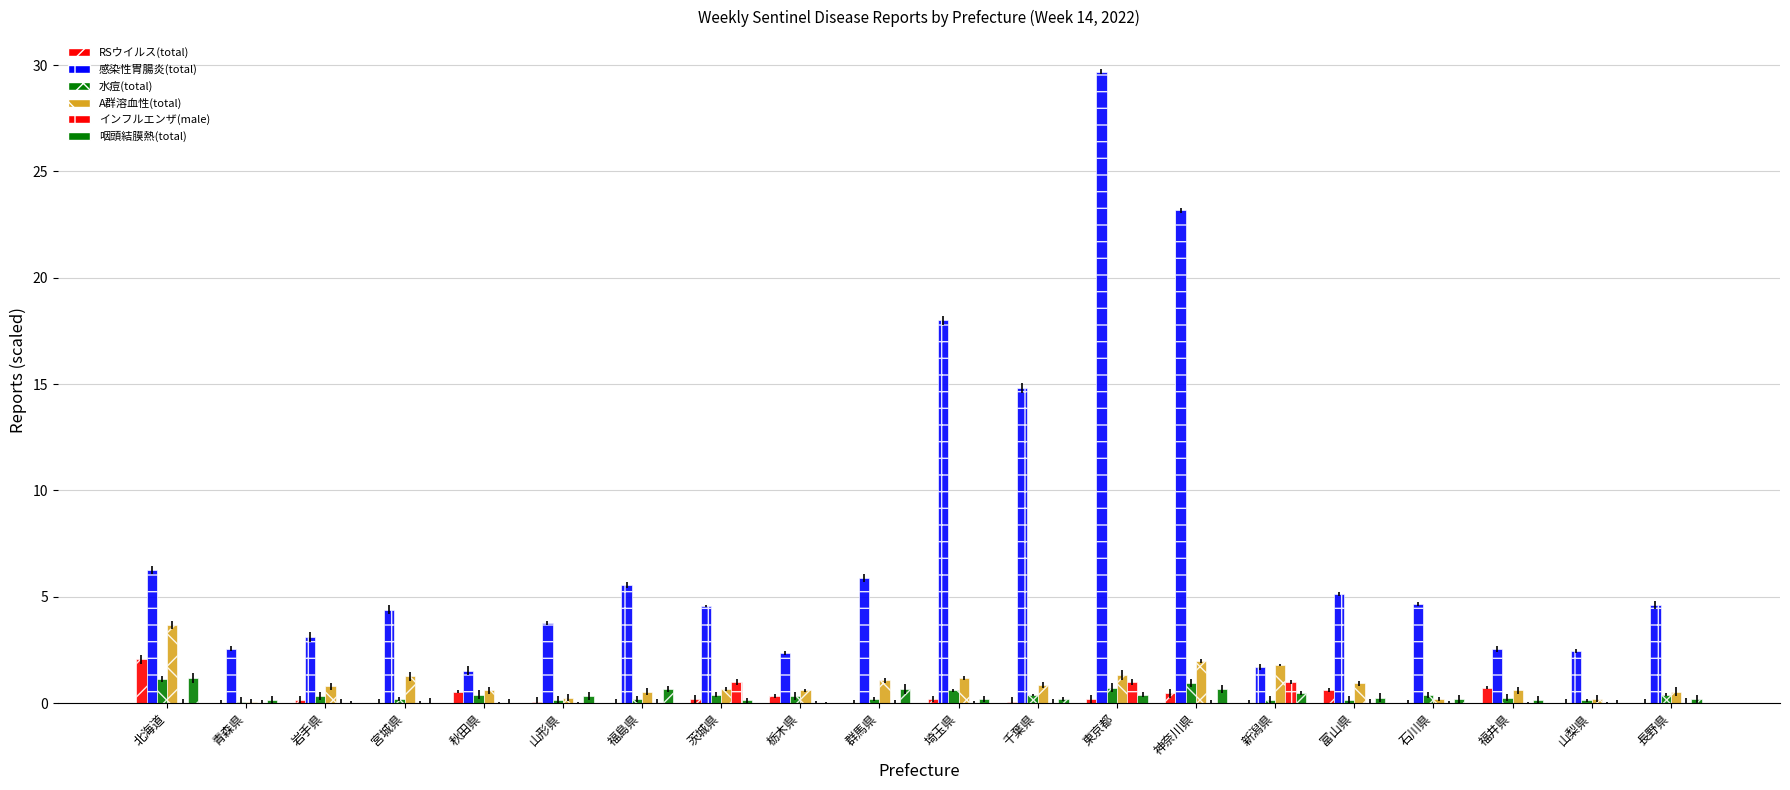

How many categories are shown in the chart?

20